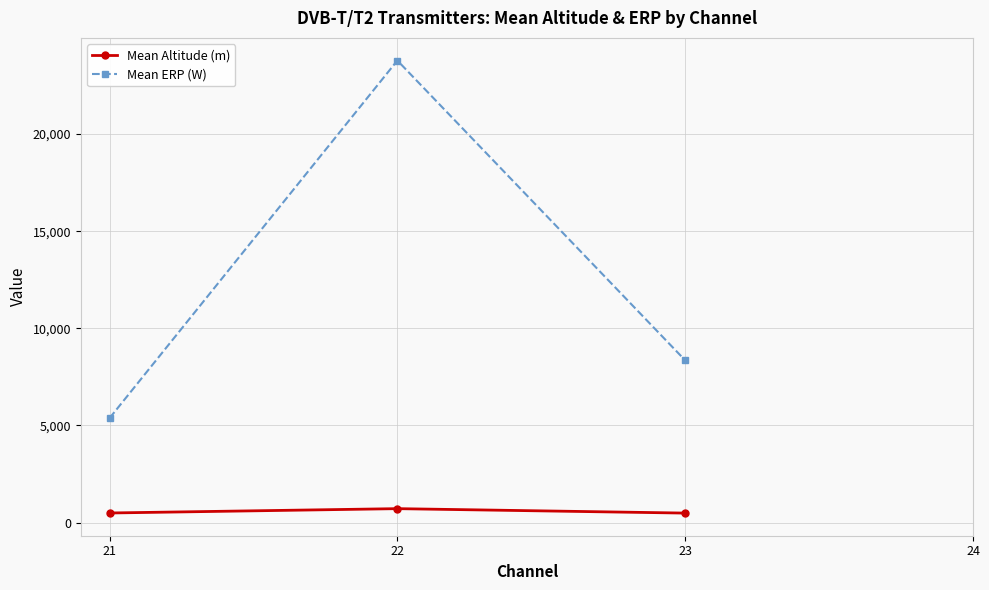

Rank the series by their maximum value, from lowest to highest.

Mean Altitude (m), Mean ERP (W)